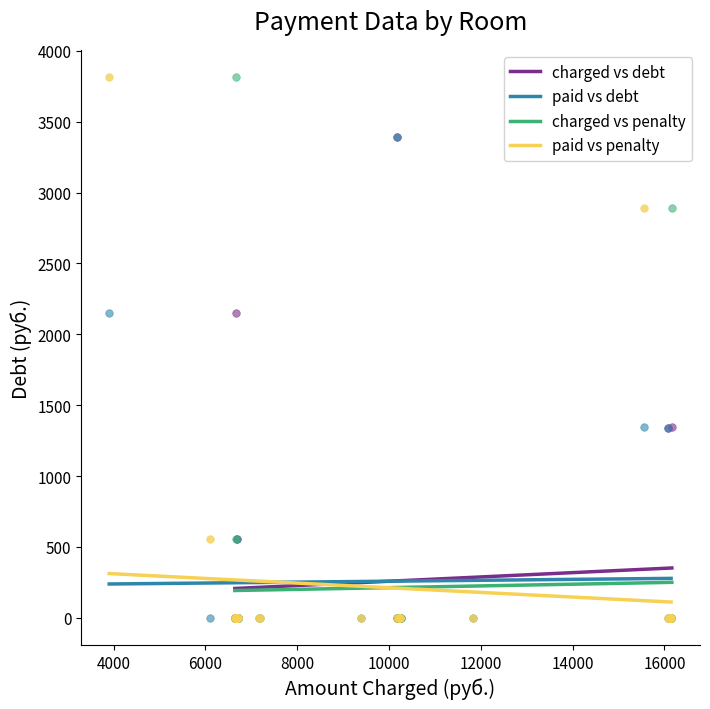

What are all the series names shown in the legend?

charged vs debt, paid vs debt, charged vs penalty, paid vs penalty